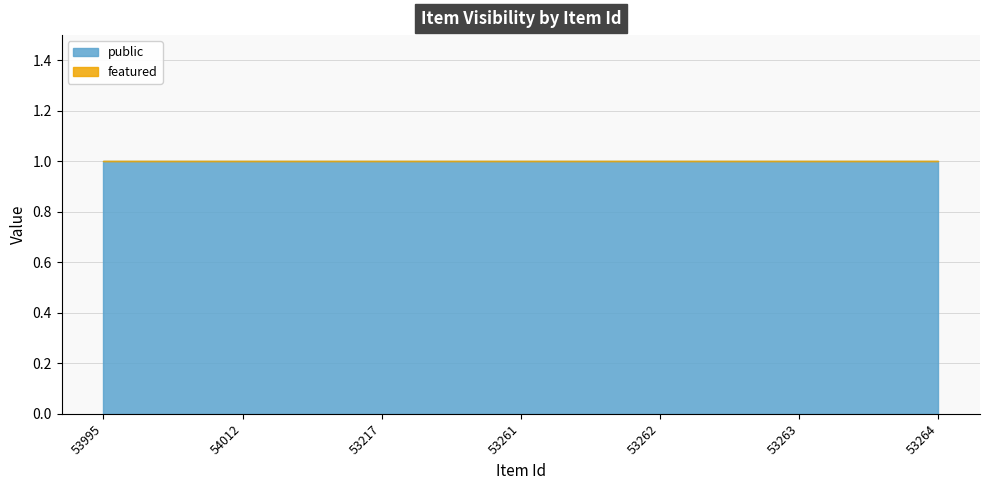

Is the value of public at 53217 greater than the value of featured at 53264?

Yes